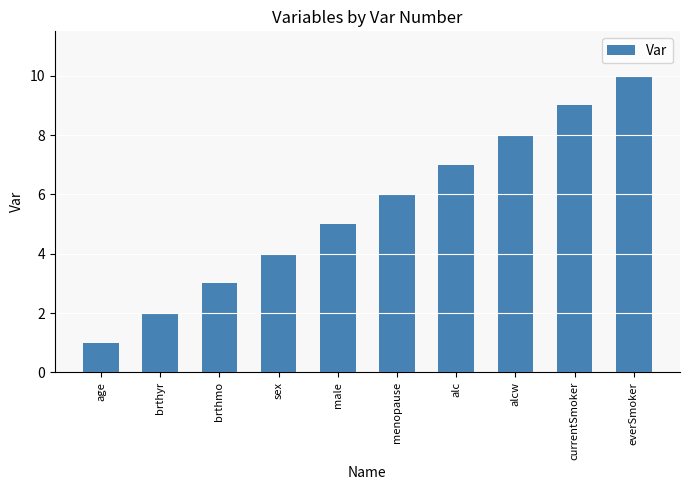

What value does the data have at age?

1